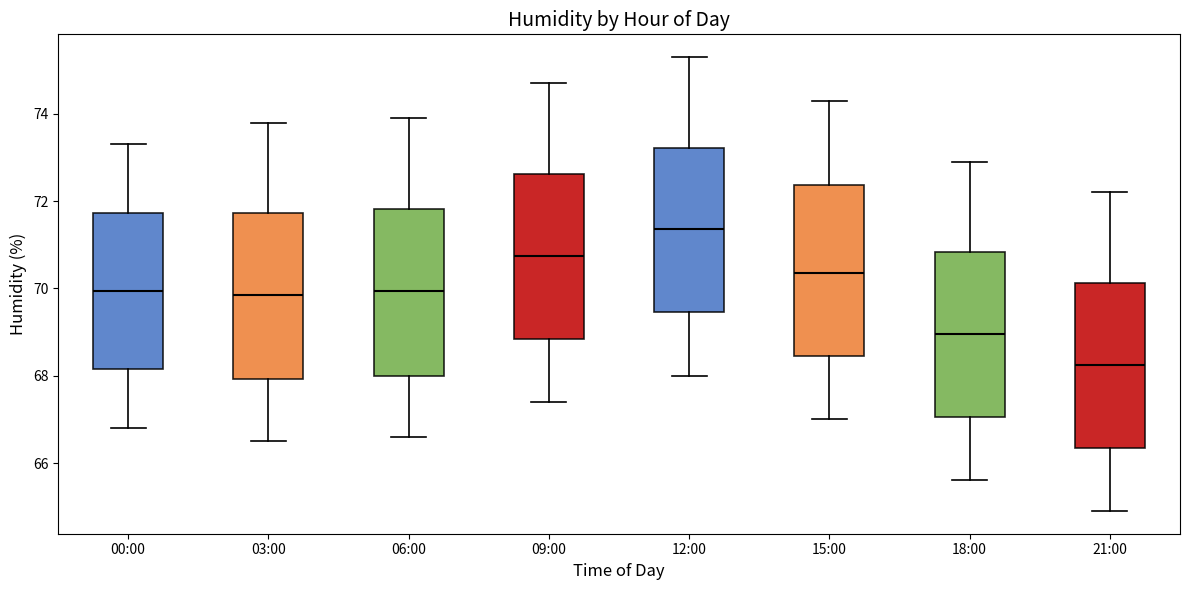

Reading left to right, transcribe this box plot: for each box, give where its median line is, the range the box spans, and where its two whiskers end, as read against the y-axis. The values are not printed on the chart, so give them approximately, as read against the axis.

00:00: median 70.0, box 68.2 to 71.8, whiskers 66.8 to 73.4
03:00: median 69.8, box 68.0 to 71.8, whiskers 66.6 to 73.8
06:00: median 70.0, box 68.0 to 71.8, whiskers 66.6 to 74.0
09:00: median 70.8, box 68.8 to 72.6, whiskers 67.4 to 74.8
12:00: median 71.4, box 69.4 to 73.2, whiskers 68.0 to 75.4
15:00: median 70.4, box 68.4 to 72.4, whiskers 67.0 to 74.4
18:00: median 69.0, box 67.0 to 70.8, whiskers 65.6 to 73.0
21:00: median 68.2, box 66.4 to 70.2, whiskers 65.0 to 72.2